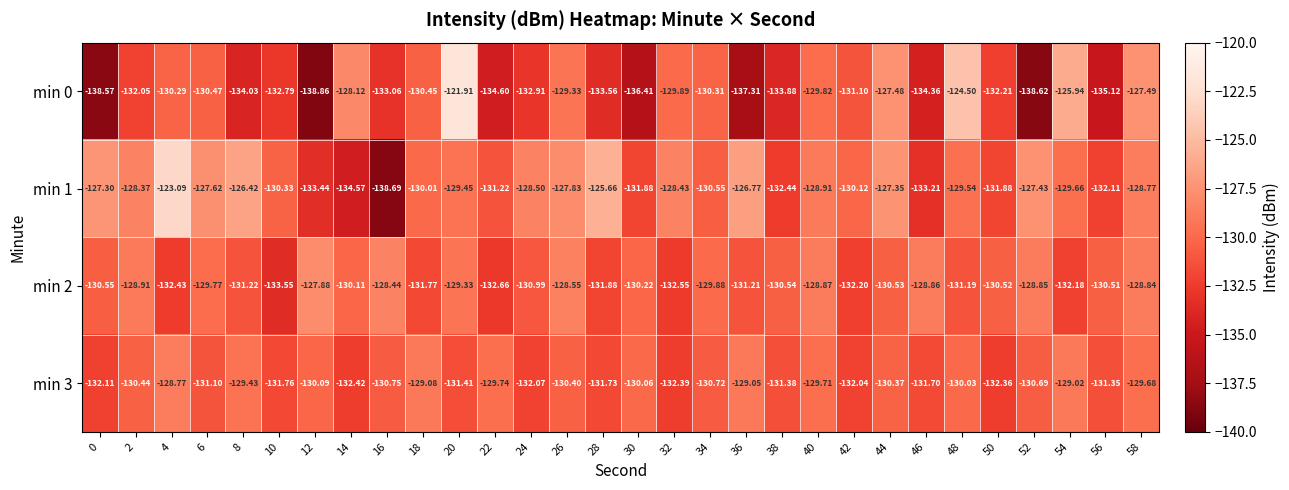

What is the total value across all series at 22?

-528.2